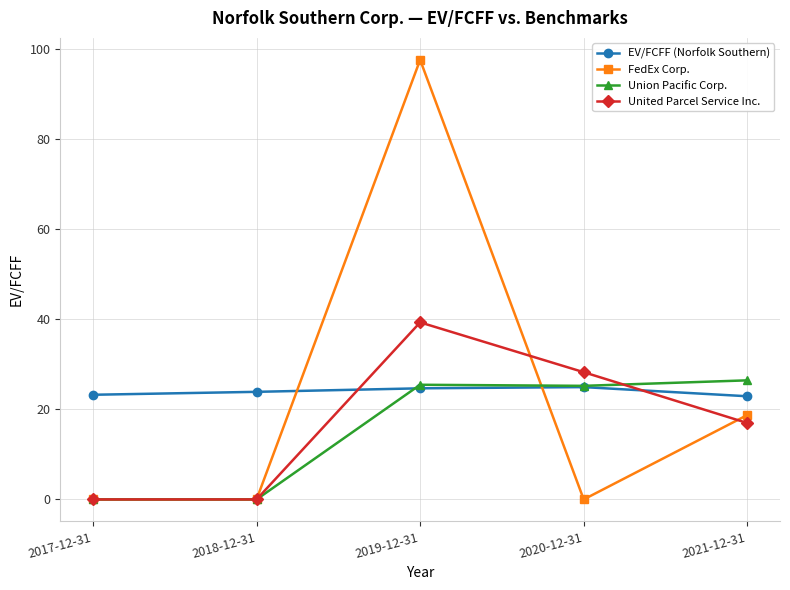

Which series changed the most between 2019-12-31 and 2020-12-31?

FedEx Corp.